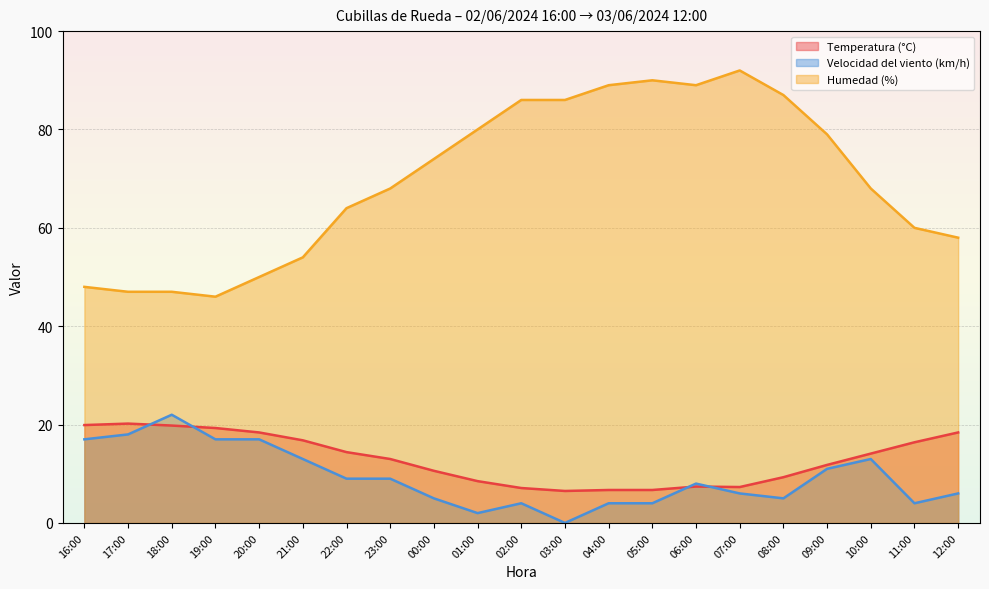

Is the value of Humedad (%) at 22:00 greater than the value of Temperatura (°C) at 22:00?

Yes